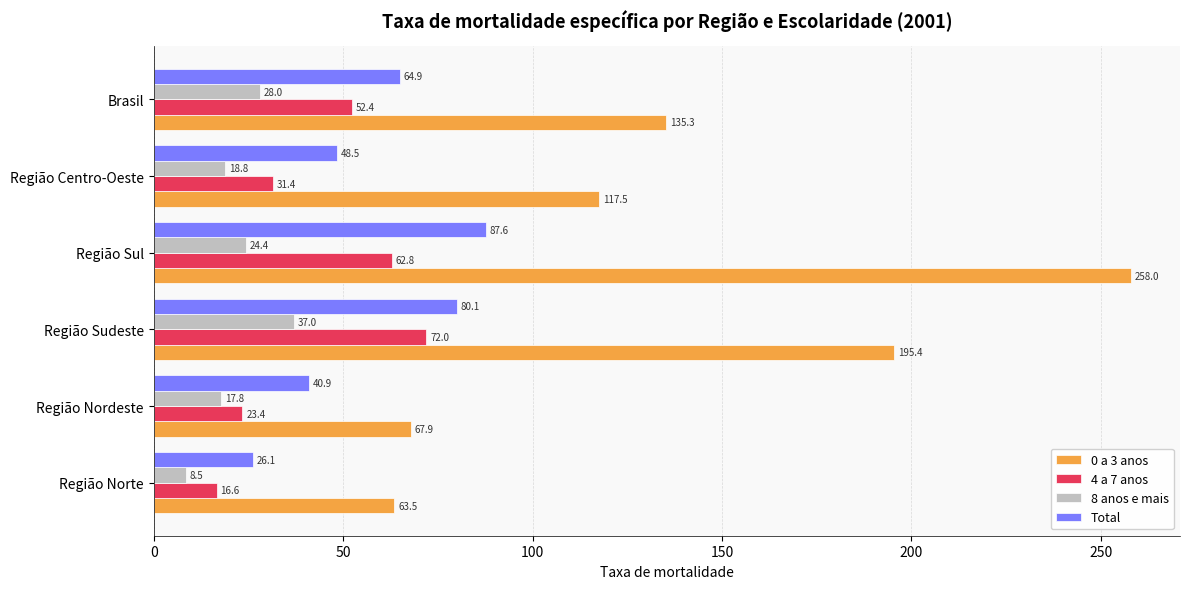

Where is 0 a 3 anos nearest to the value 160?

Brasil